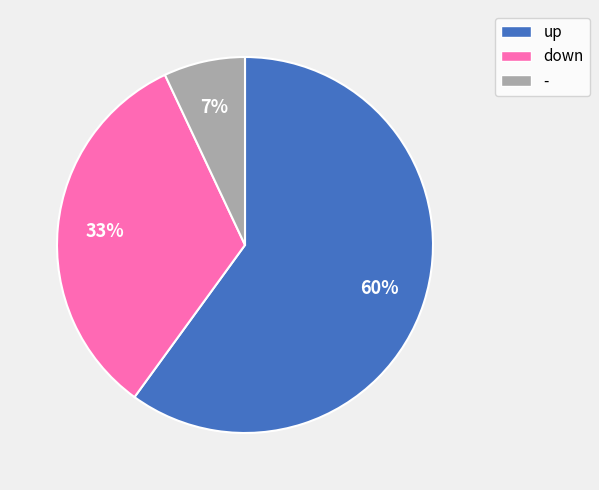

Which category has the smallest portion of the pie?

-